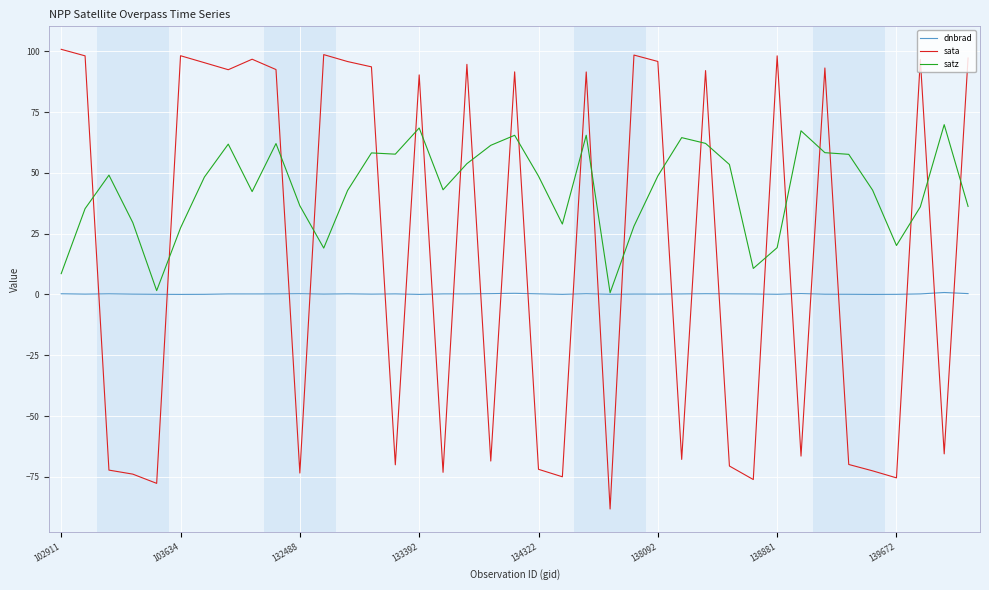

Rank the series by their average value, from highest to lowest.

satz, sata, dnbrad